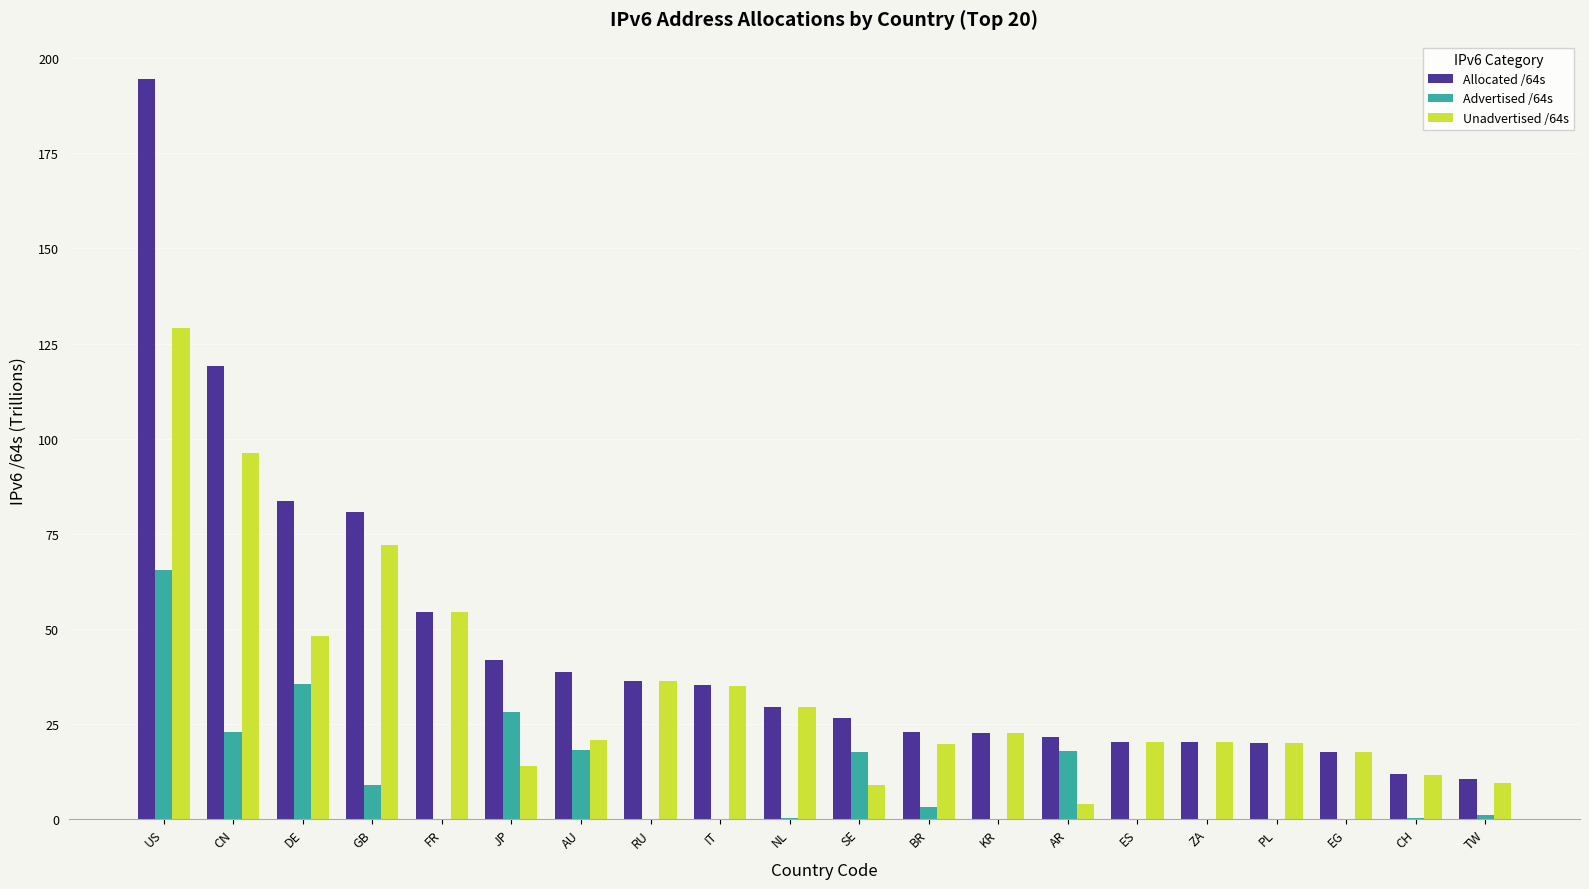

Between CN and SE, which series saw the biggest shift?

Allocated /64s